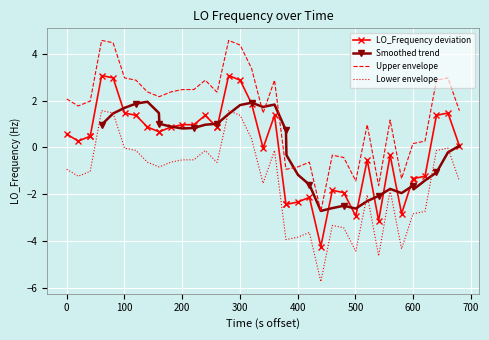

True or false: Lower envelope and Upper envelope cross at least once.

False